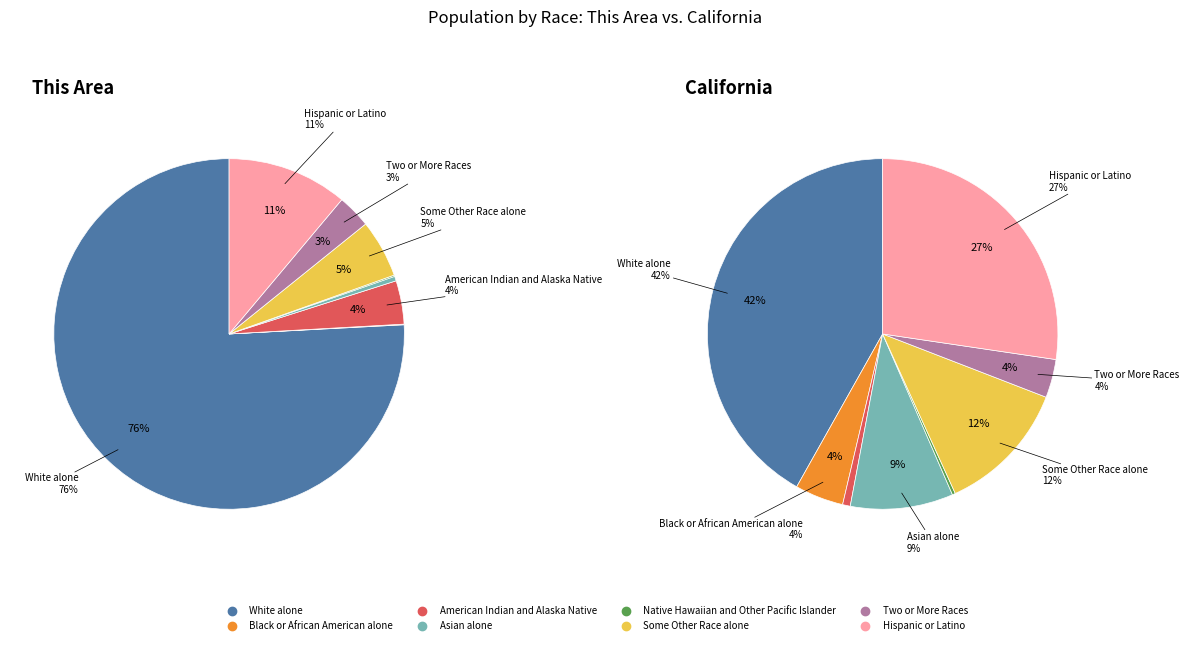

To the nearest percent, what is the difference between the largest and smallest slice percentages?

76%